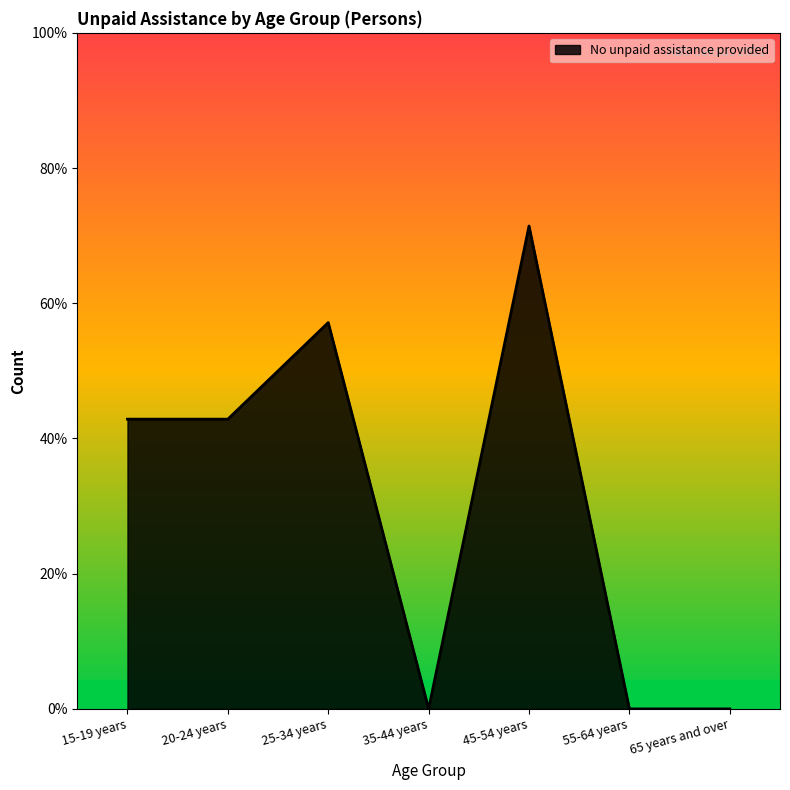

At which category does the chart reach its minimum across all series?

35-44 years